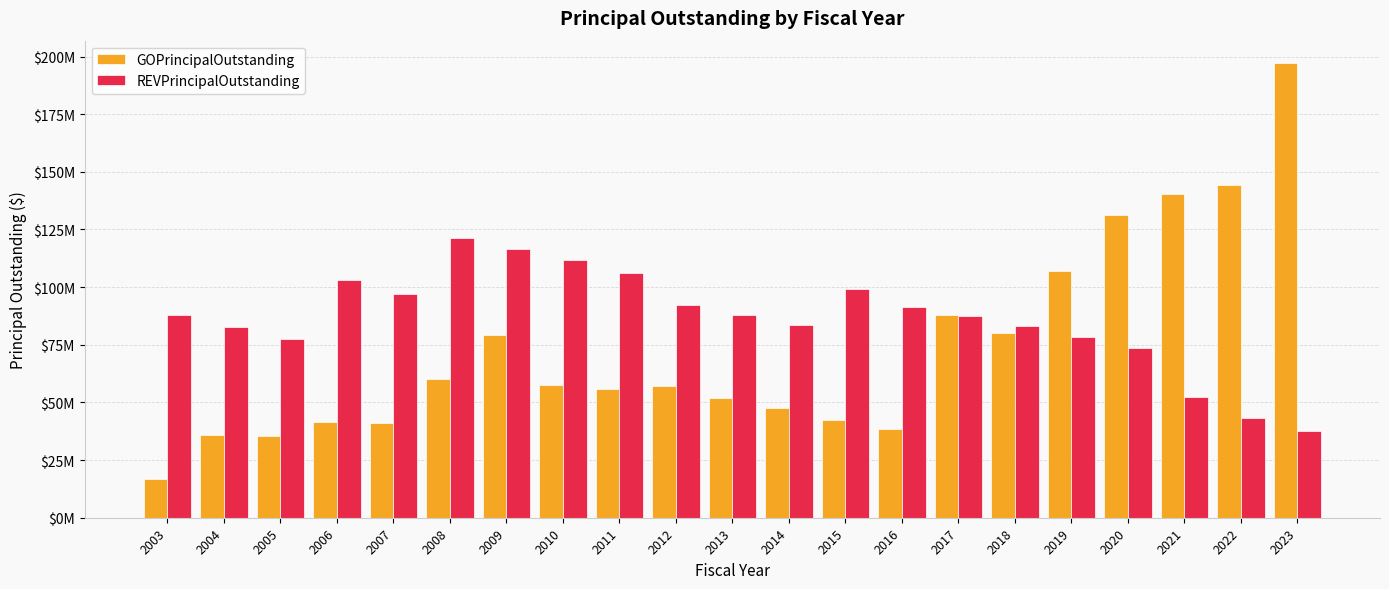

What are all the series names shown in the legend?

GOPrincipalOutstanding, REVPrincipalOutstanding